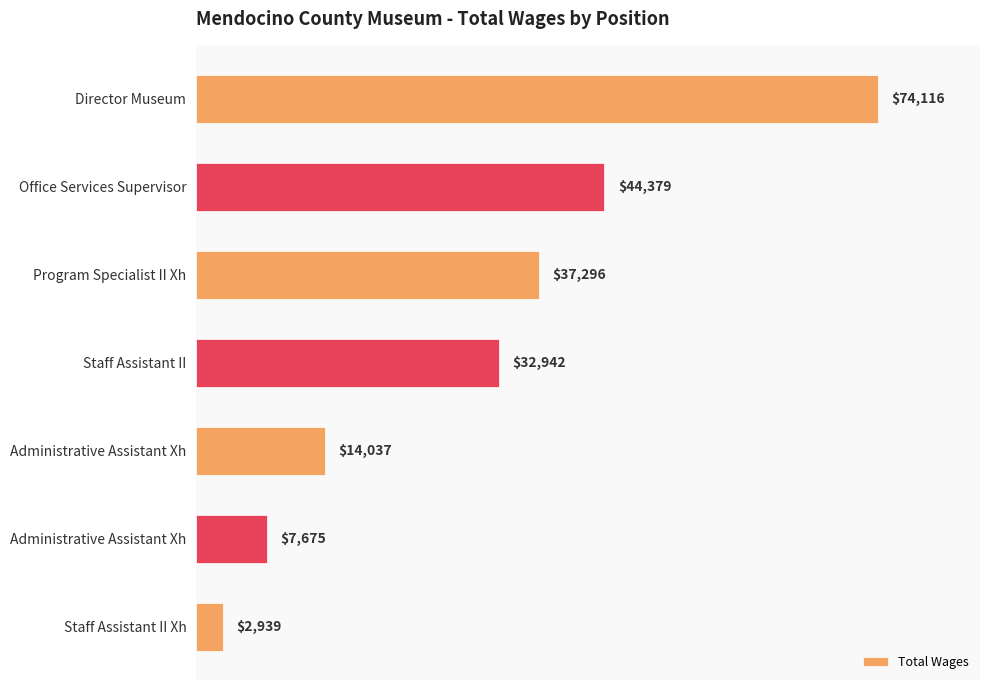

Are the bars grouped side by side (vs. stacked)?

No